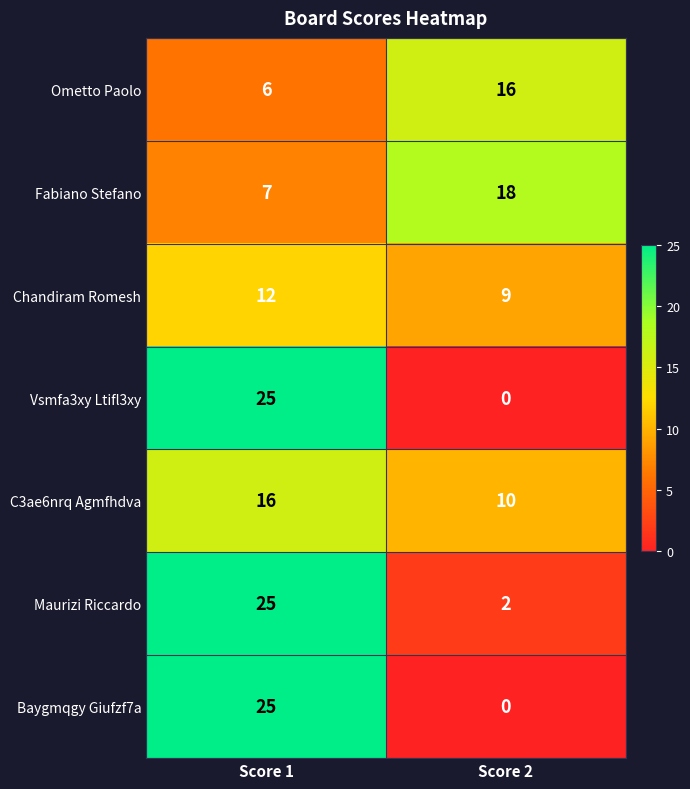

At which label is Maurizi Riccardo closest to 13?

Score 2